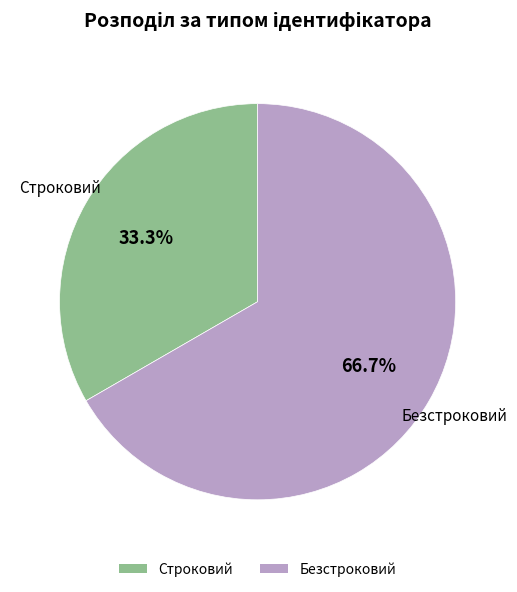

To the nearest percent, what is the combined percentage of Строковий and Безстроковий?

100%